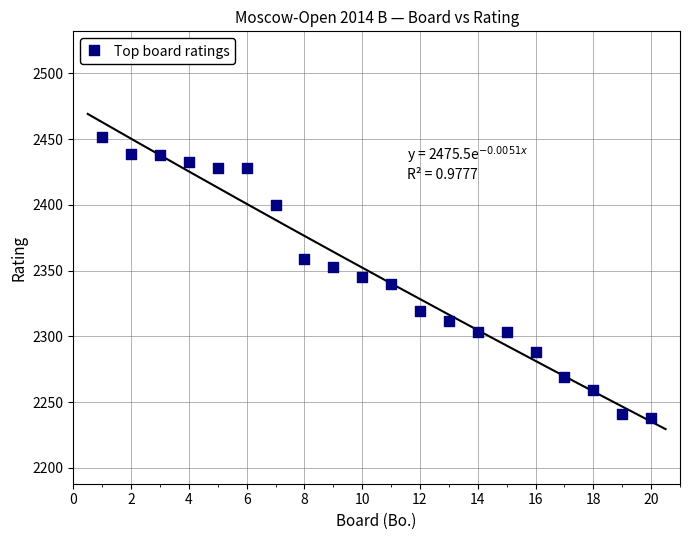

What is the range of Y values (max minus min)?

214